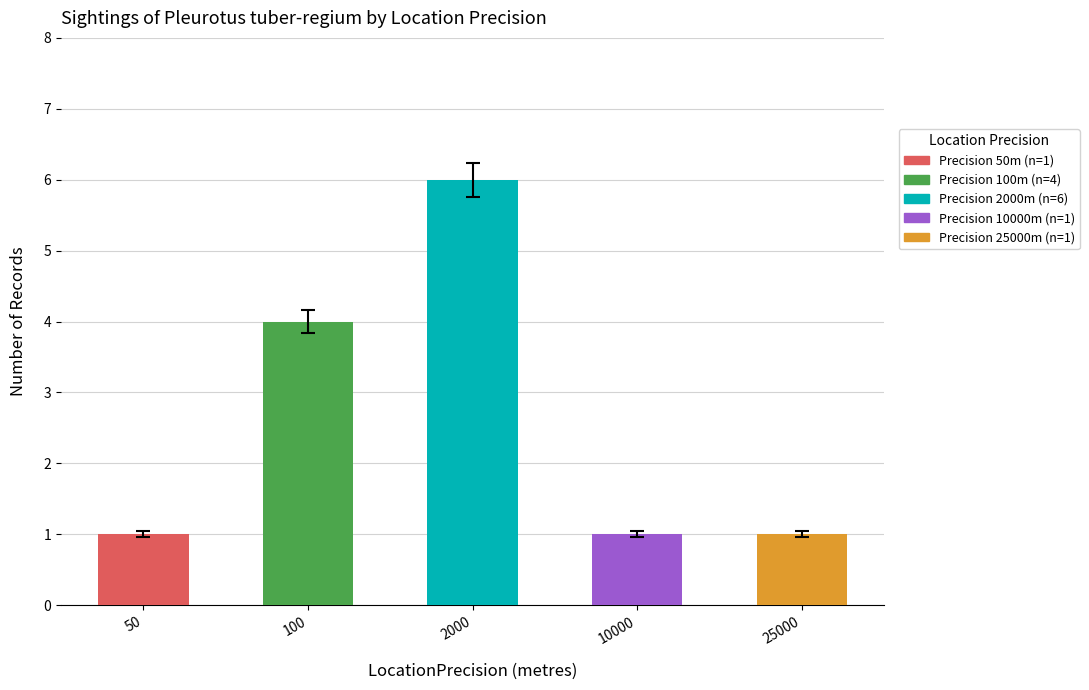

List the labels in order of value, smallest first.

50, 10000, 25000, 100, 2000